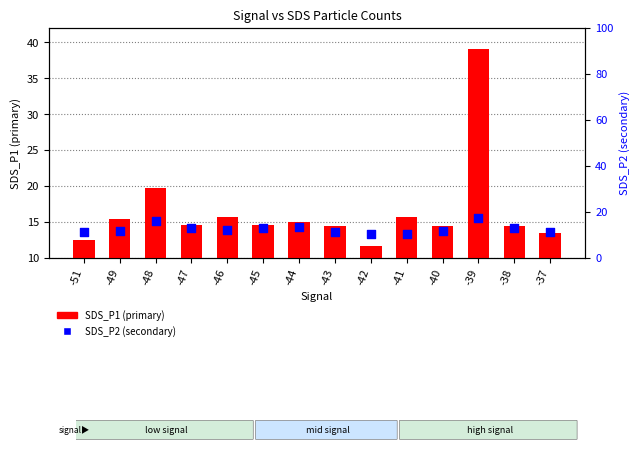

What is the total value across all series at -43?

25.5